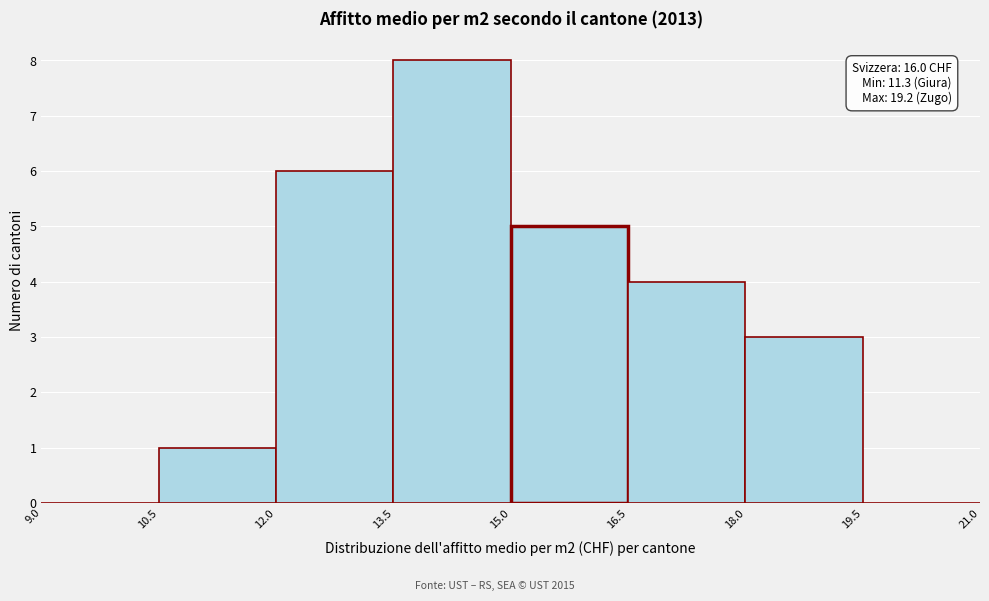

Which range on the x-axis has the tallest bar?

13.5 to 15.0